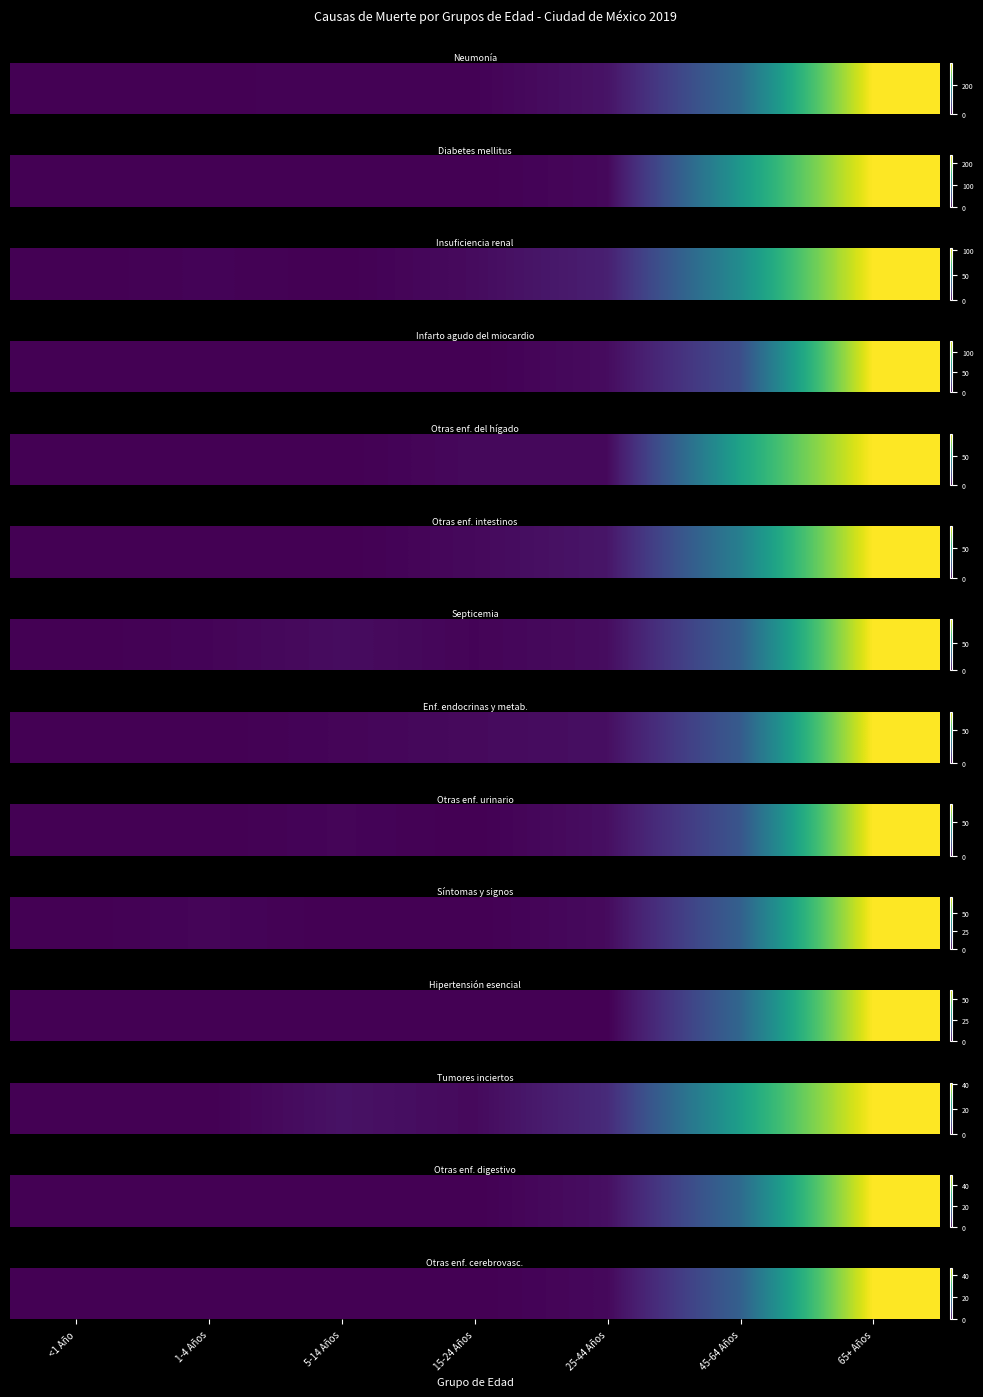

Count the number of categories in the chart.

7